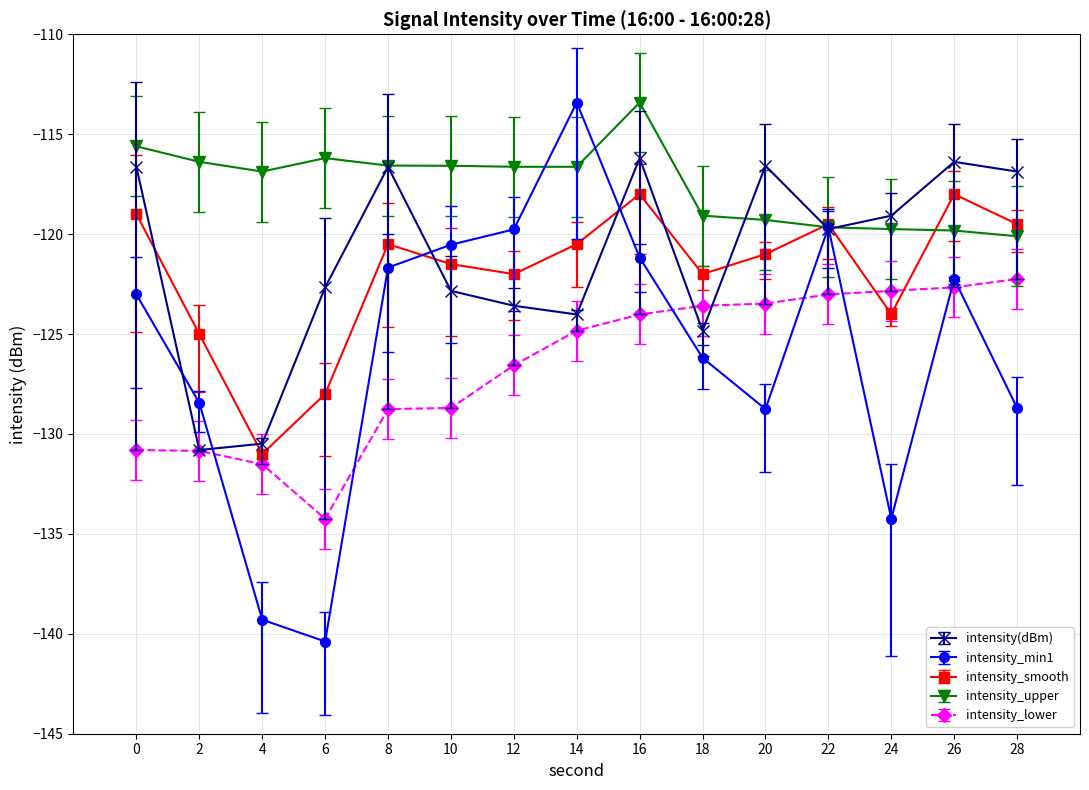

Which series ends up on top after the final intersection of intensity_min1 and intensity_lower?

intensity_lower